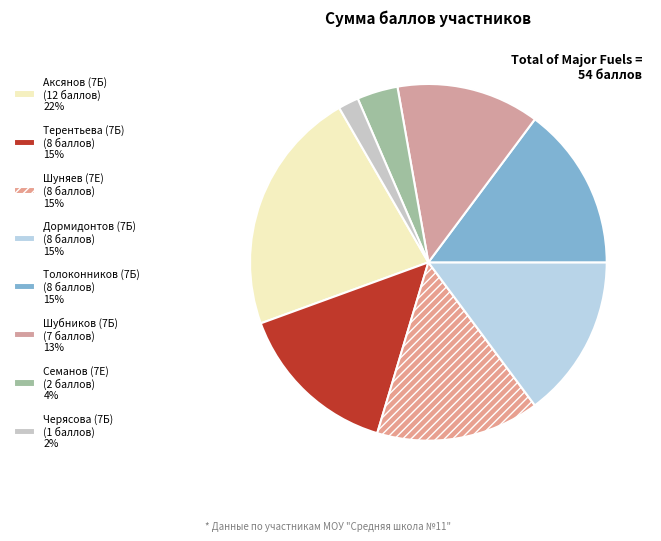

Count the number of slices in the pie.

8